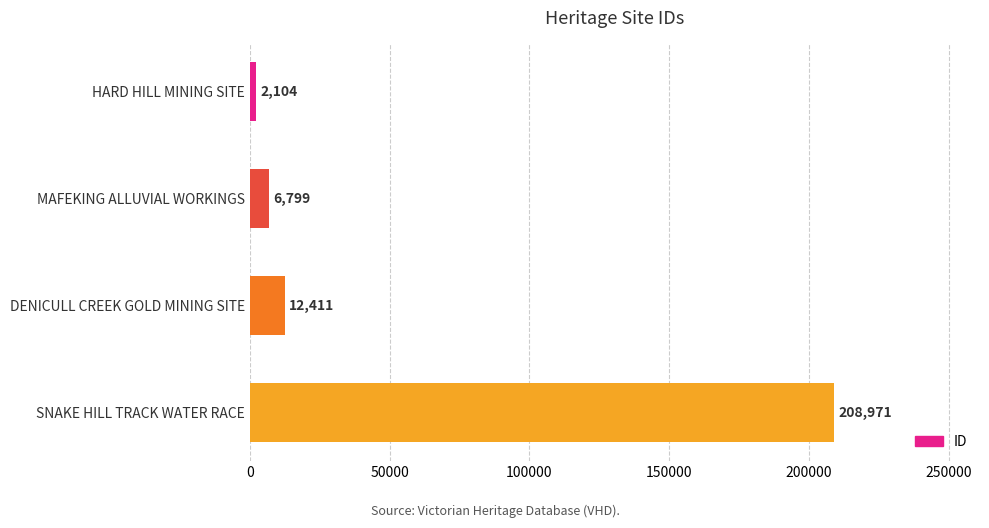

What is the label of the 4th bar from the bottom?

HARD HILL MINING SITE